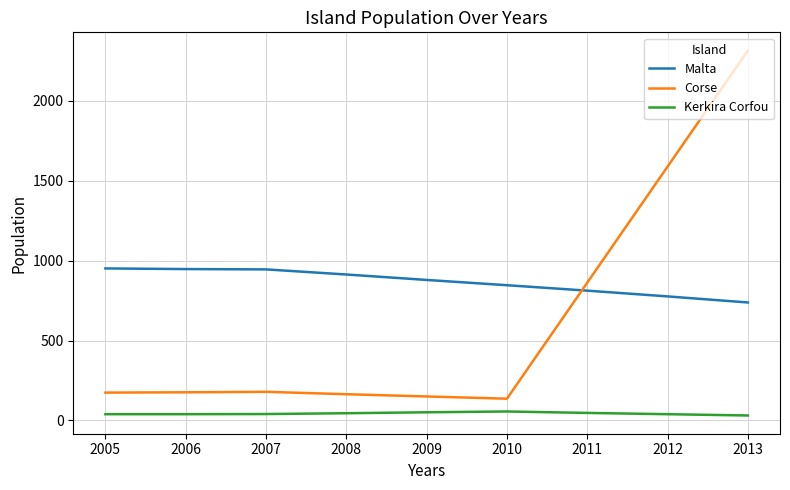

What is the sum of the Corse values at 2005 and 2011?

1036